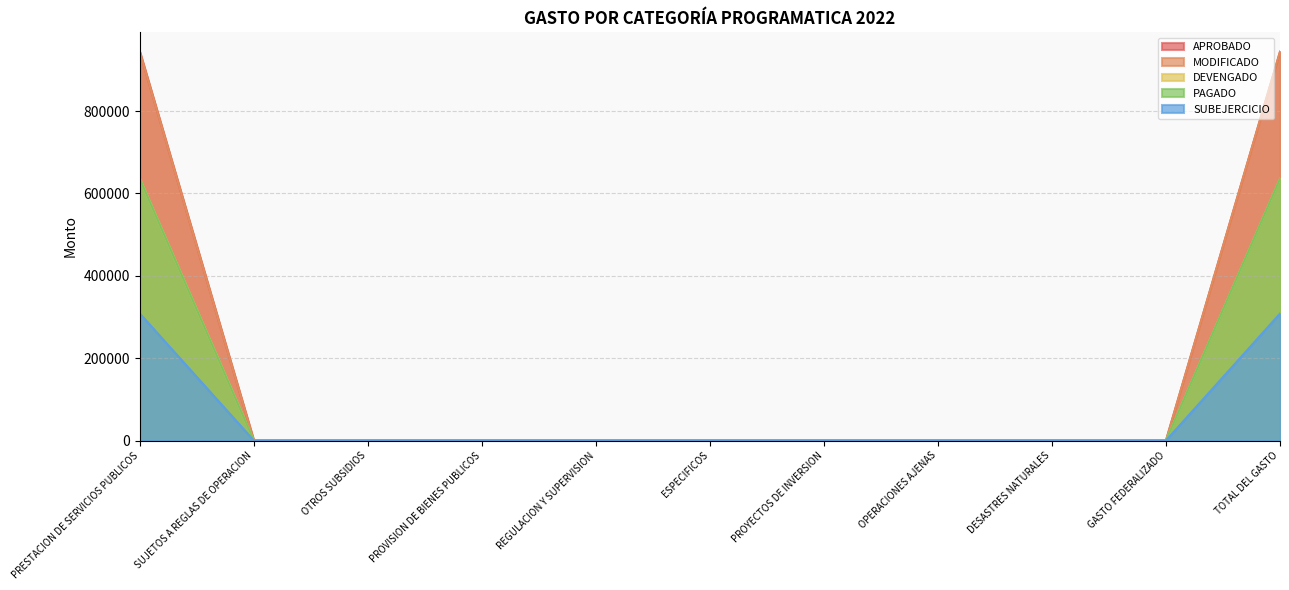

True or false: MODIFICADO and PAGADO intersect in this chart.

False